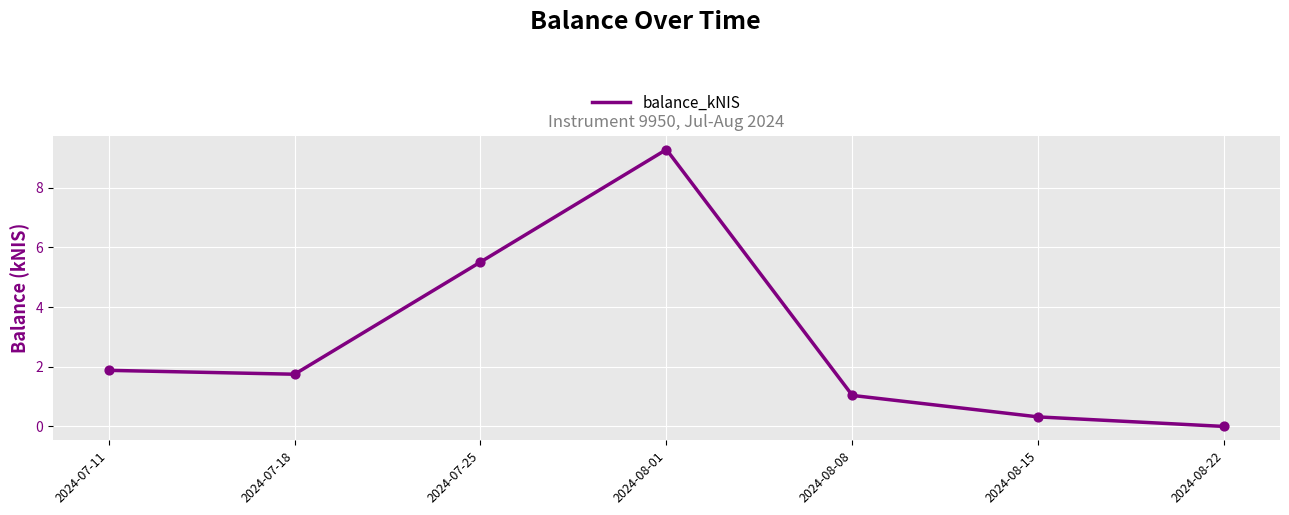

Between 2024-07-25 and 2024-08-01, which is larger?

2024-08-01